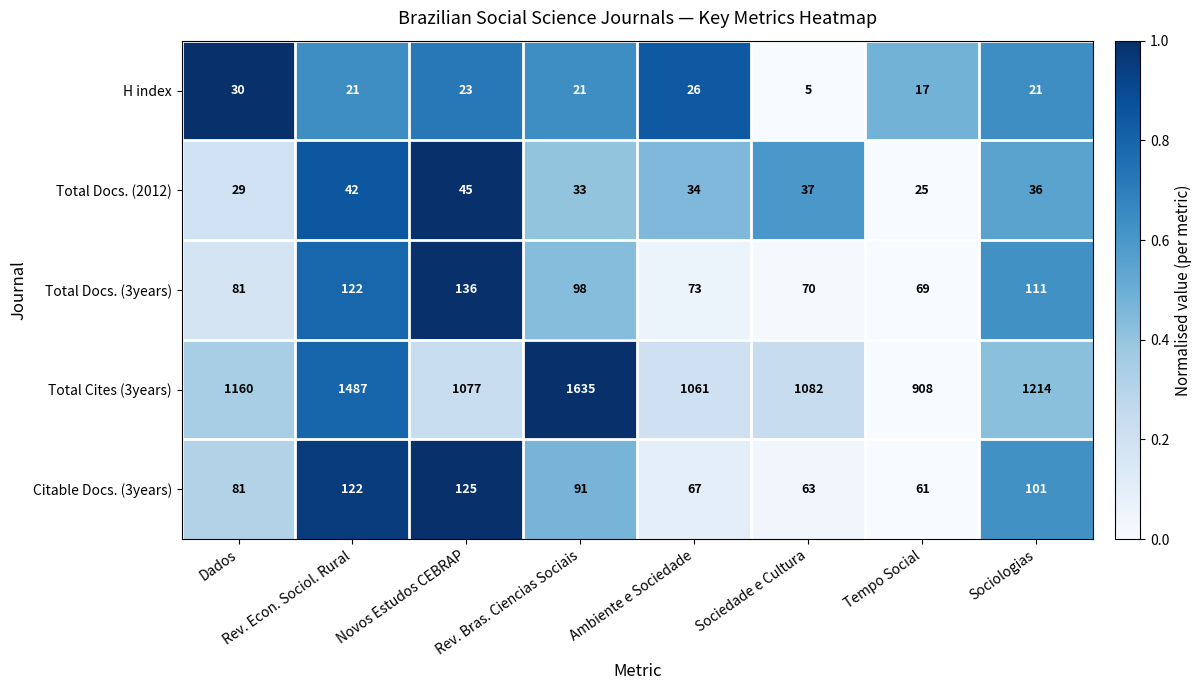

Which label corresponds to the largest value in the chart?

Rev. Bras. Ciencias Sociais